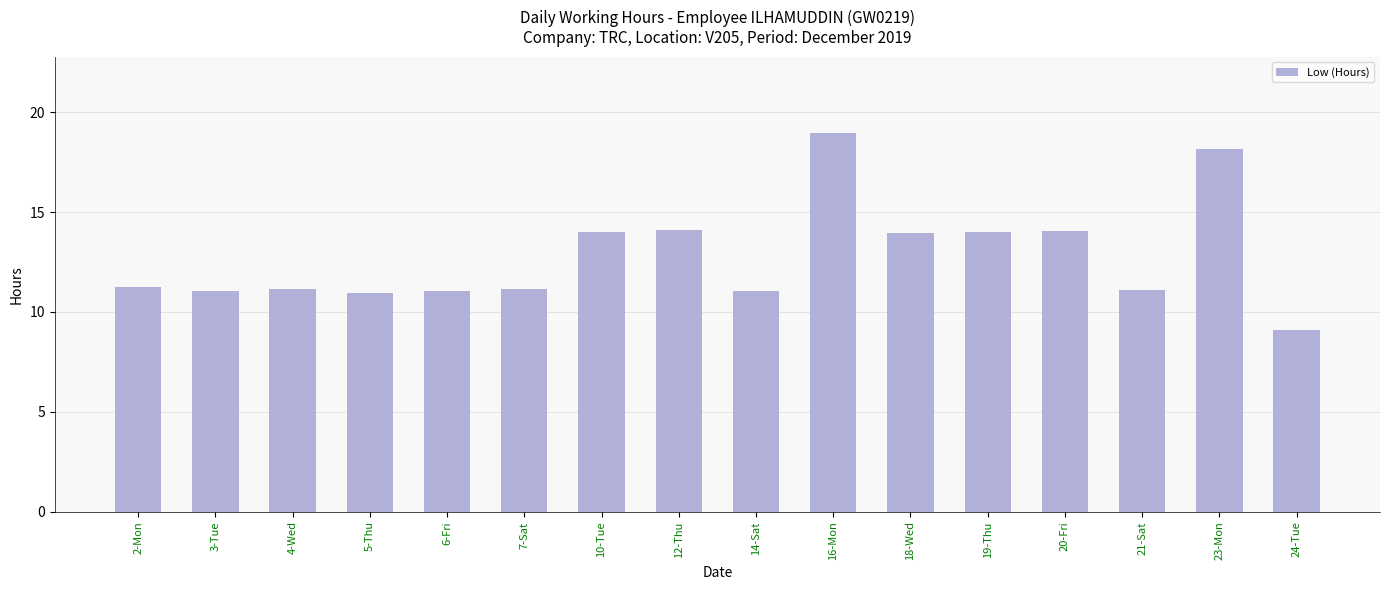

The chart shows a value of 14.0 at 10-Tue. True or false?

True